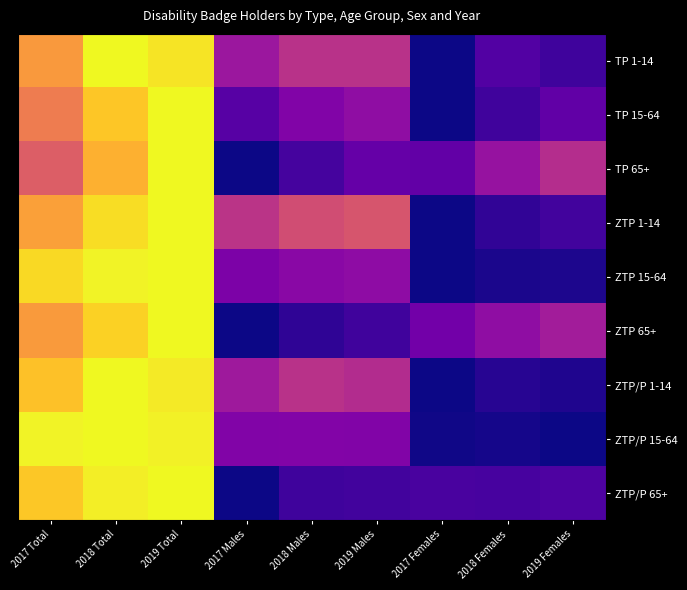

How many data points does each series have?

9